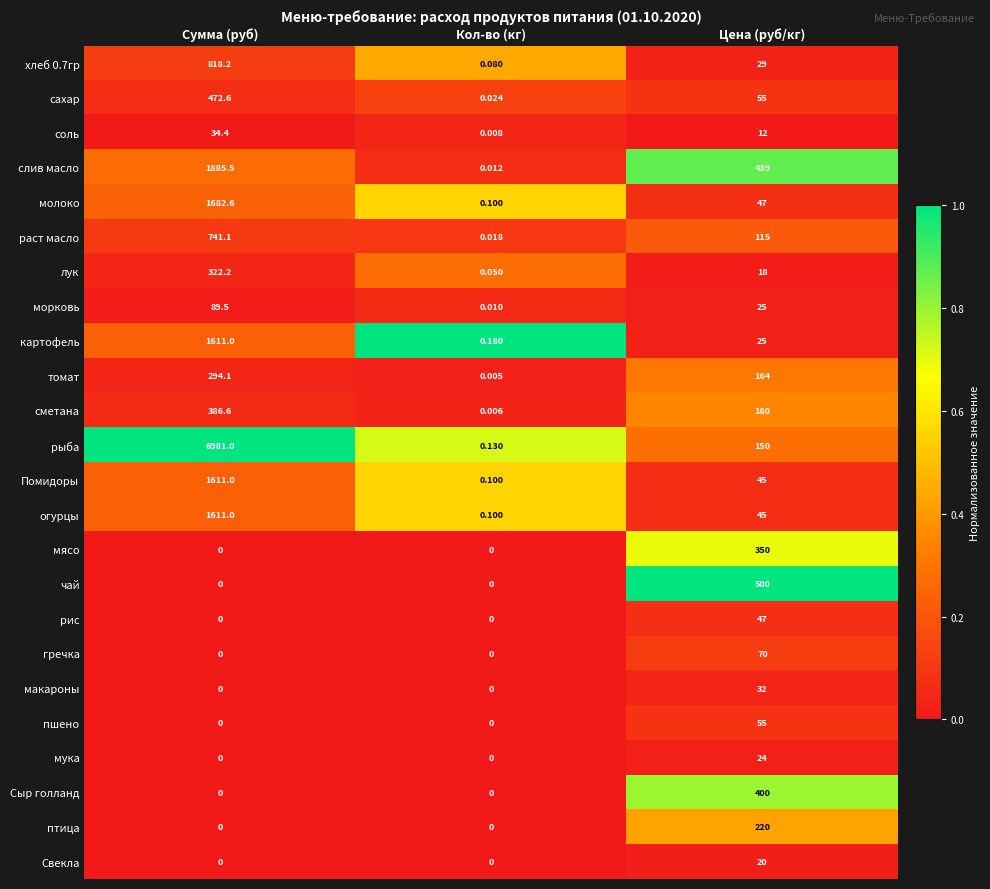

Which category has the highest value across all series?

Сумма (руб)